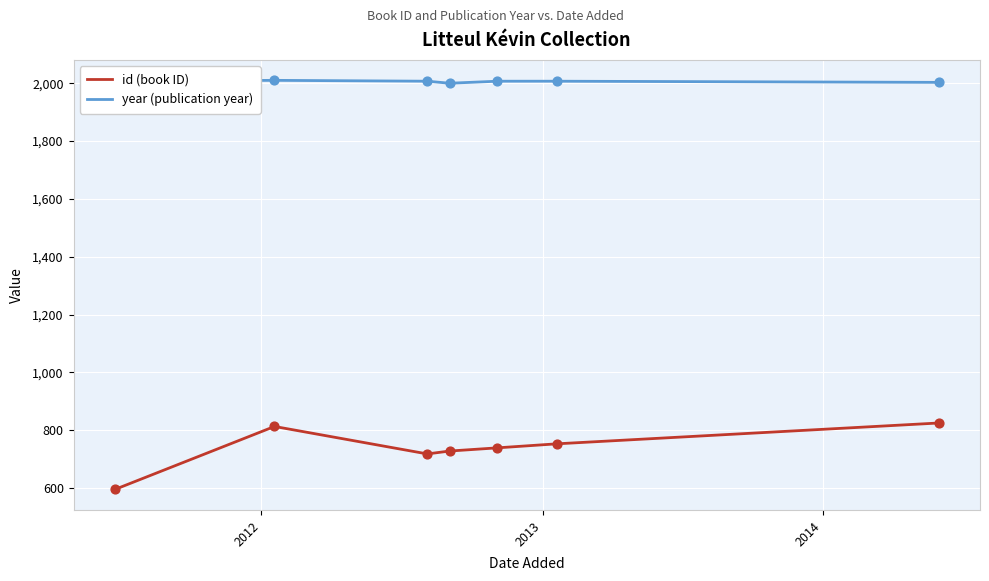

Which series has the largest total across all categories?

year (publication year)